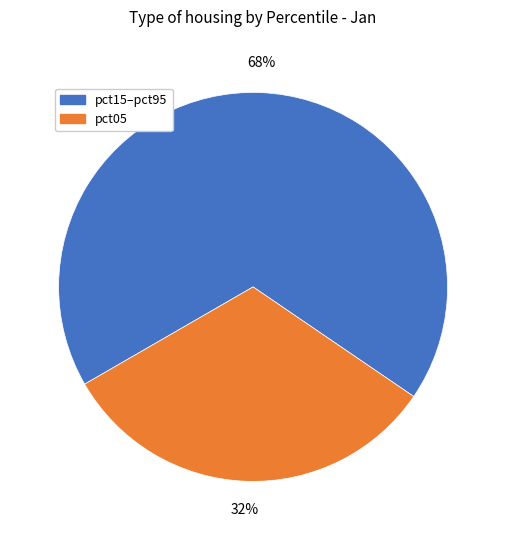

To the nearest percent, what percentage of the pie is pct15–pct95?

68%